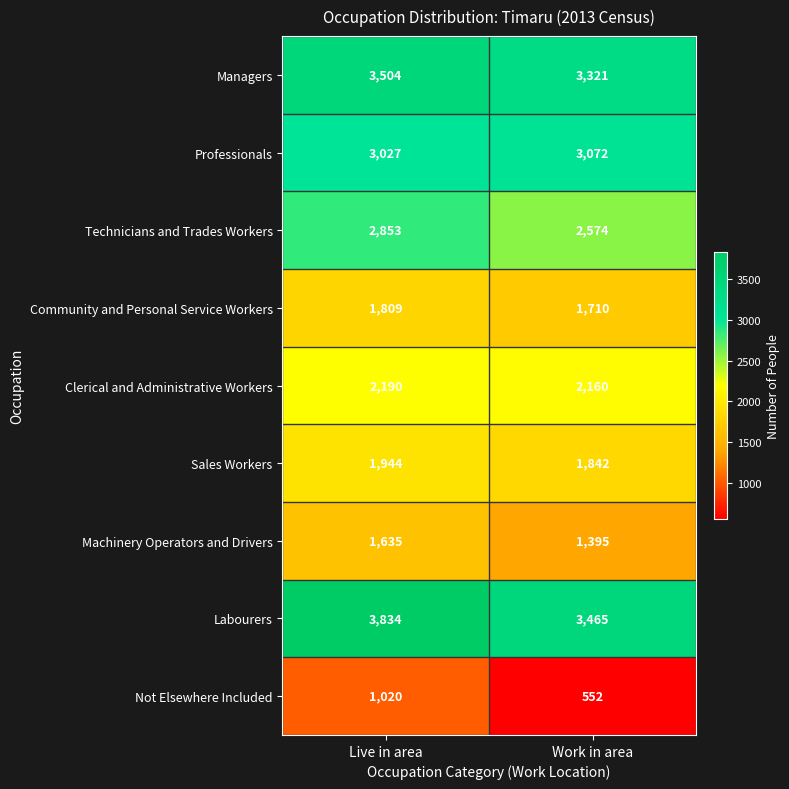

Which category has the highest value across all series?

Live in area